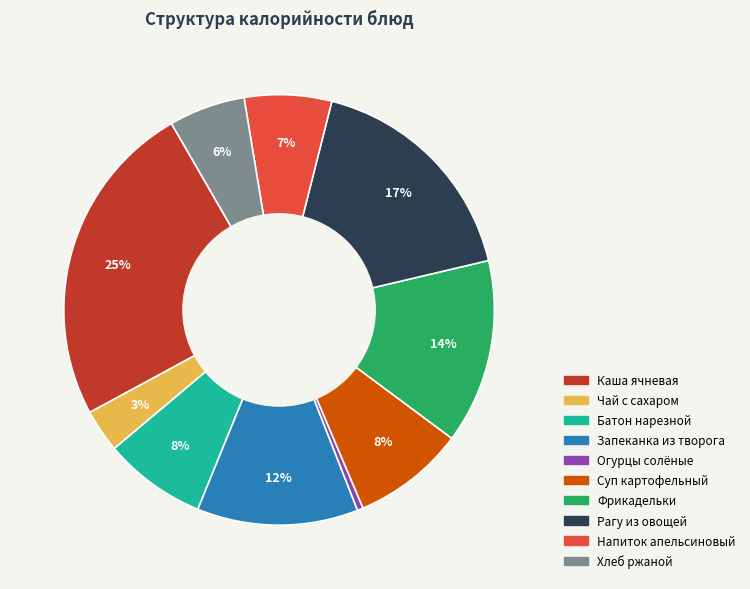

To the nearest percent, what is the average slice percentage?

10%